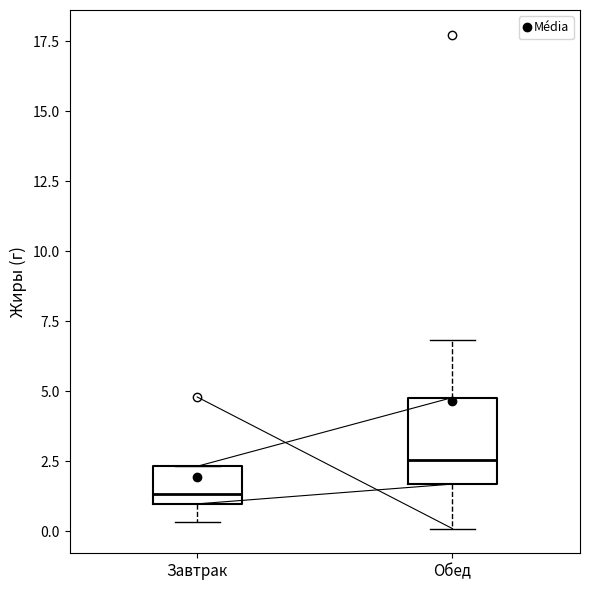

Which box has the highest median line?

Обед